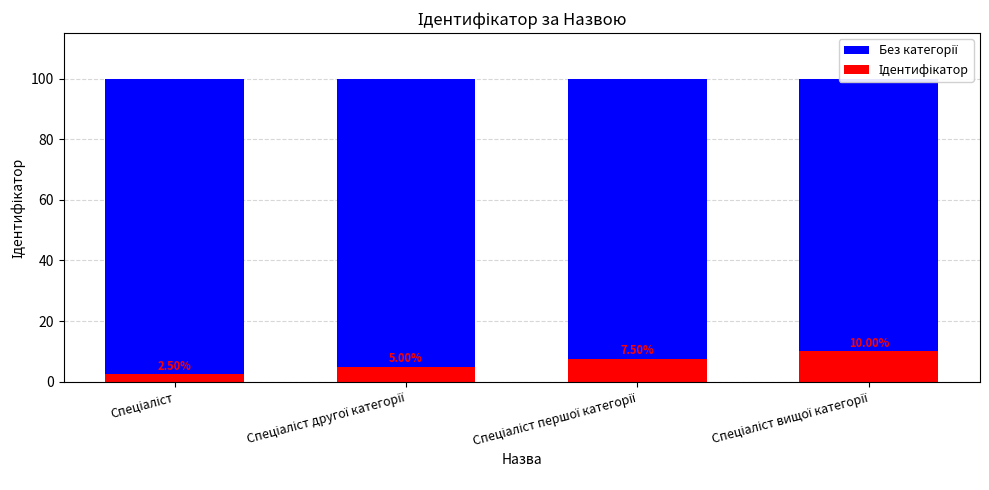

What is the label of the 1st bar from the right?

Спеціаліст вищої категорії